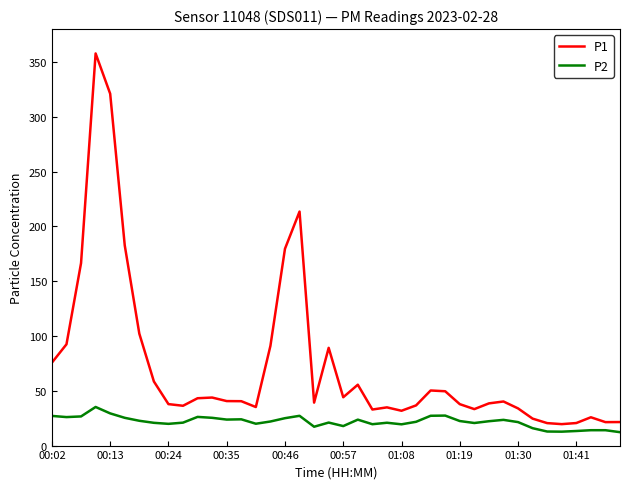

List the series in order of their peak value, highest first.

P1, P2